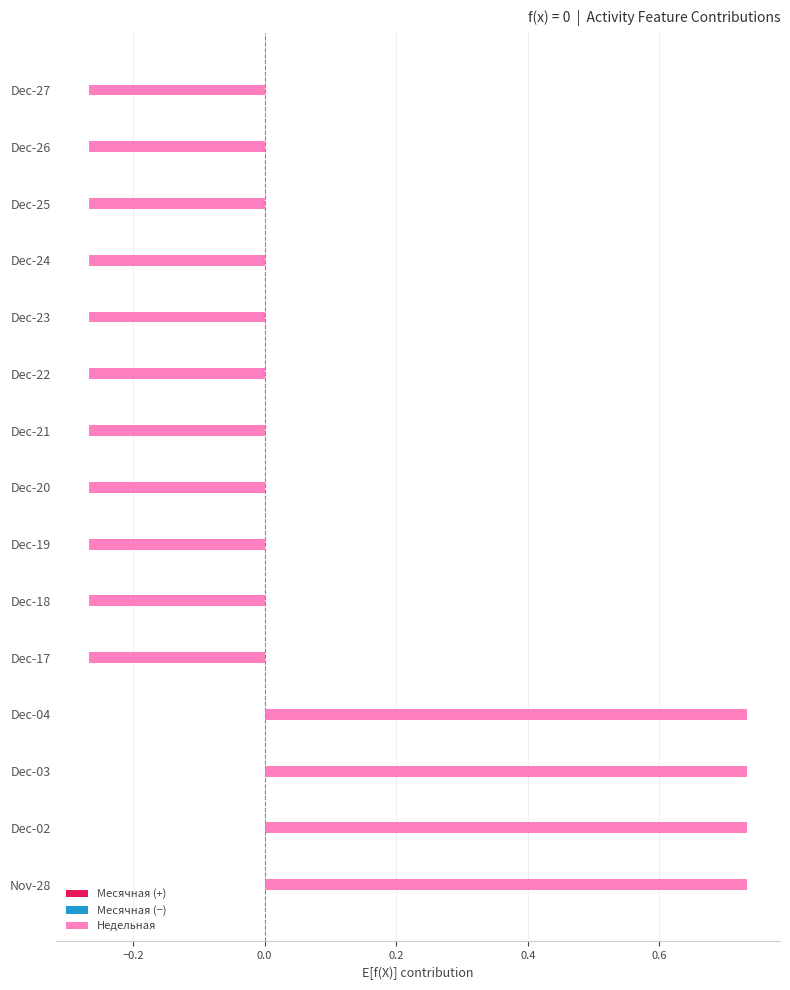

What is the label of the 15th bar from the bottom?

Dec-27